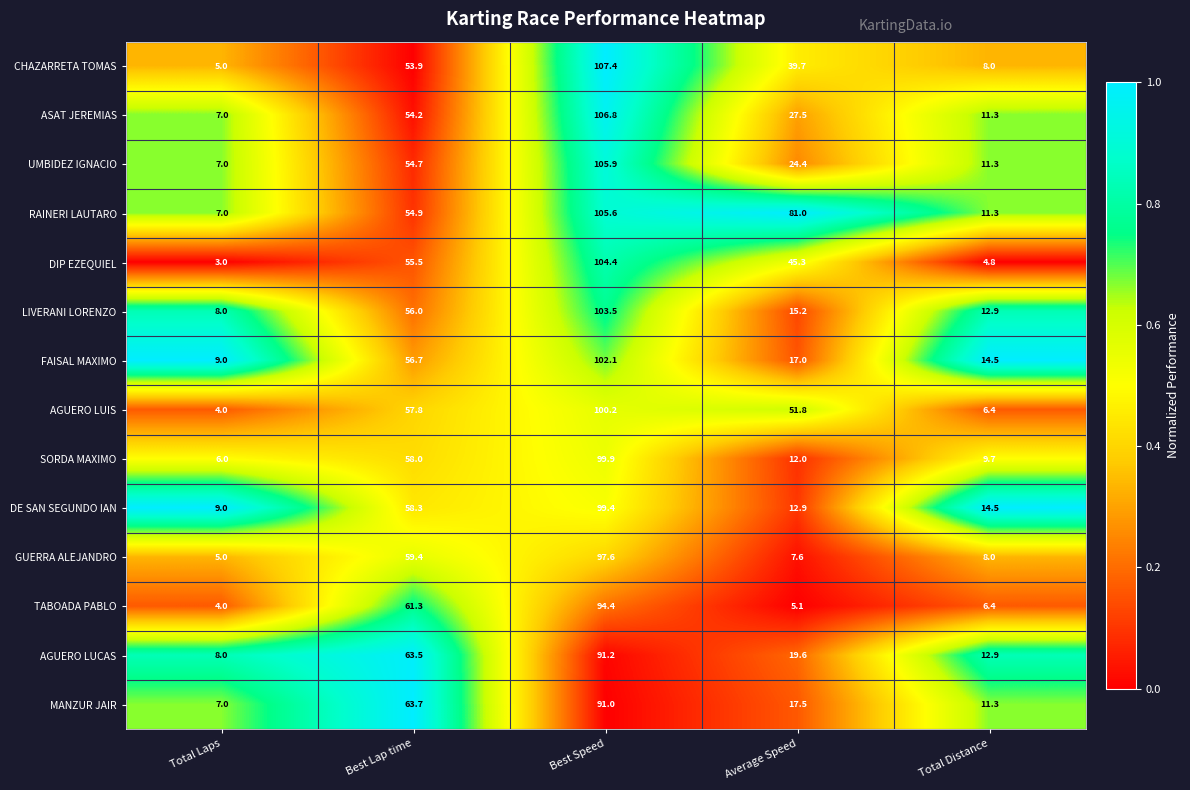

List the series in order of their peak value, lowest first.

MANZUR JAIR, AGUERO LUCAS, TABOADA PABLO, GUERRA ALEJANDRO, DE SAN SEGUNDO IAN, SORDA MAXIMO, AGUERO LUIS, FAISAL MAXIMO, LIVERANI LORENZO, DIP EZEQUIEL, RAINERI LAUTARO, UMBIDEZ IGNACIO, ASAT JEREMIAS, CHAZARRETA TOMAS